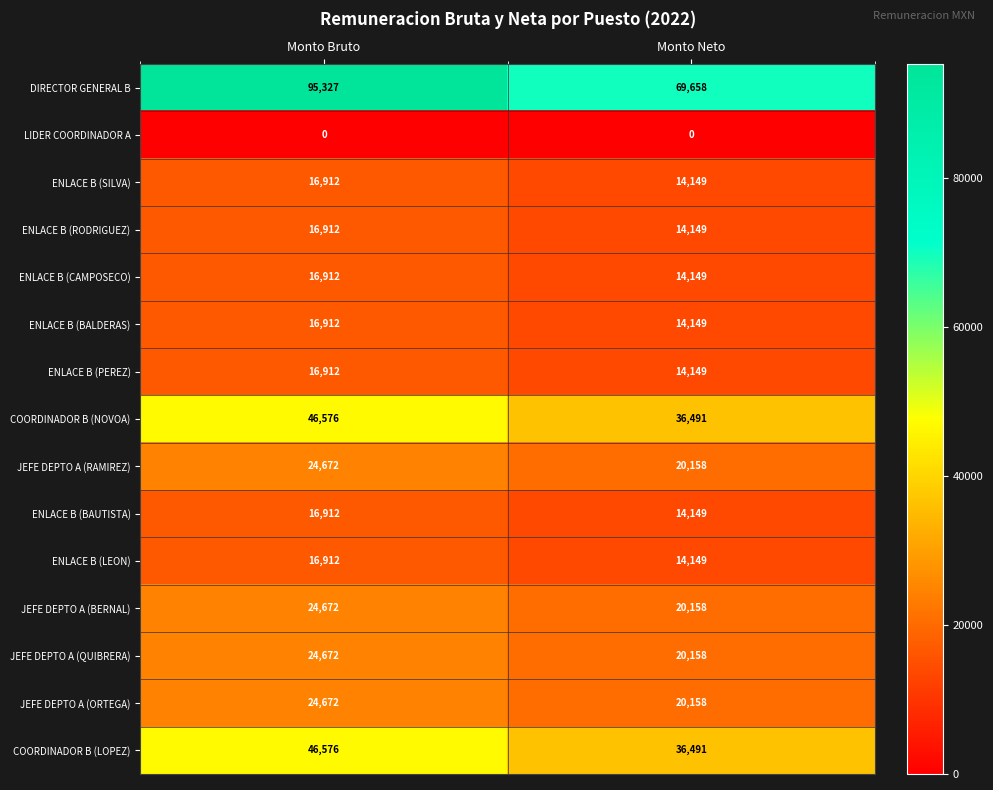

Reading left to right, extract all data points from this chart.

DIRECTOR GENERAL B: Monto Bruto=95327	Monto Neto=69658
LIDER COORDINADOR A: Monto Bruto=0	Monto Neto=0
ENLACE B (SILVA): Monto Bruto=16912	Monto Neto=14149
ENLACE B (RODRIGUEZ): Monto Bruto=16912	Monto Neto=14149
ENLACE B (CAMPOSECO): Monto Bruto=16912	Monto Neto=14149
ENLACE B (BALDERAS): Monto Bruto=16912	Monto Neto=14149
ENLACE B (PEREZ): Monto Bruto=16912	Monto Neto=14149
COORDINADOR B (NOVOA): Monto Bruto=46576	Monto Neto=36491
JEFE DEPTO A (RAMIREZ): Monto Bruto=24672	Monto Neto=20158
ENLACE B (BAUTISTA): Monto Bruto=16912	Monto Neto=14149
ENLACE B (LEON): Monto Bruto=16912	Monto Neto=14149
JEFE DEPTO A (BERNAL): Monto Bruto=24672	Monto Neto=20158
JEFE DEPTO A (QUIBRERA): Monto Bruto=24672	Monto Neto=20158
JEFE DEPTO A (ORTEGA): Monto Bruto=24672	Monto Neto=20158
COORDINADOR B (LOPEZ): Monto Bruto=46576	Monto Neto=36491